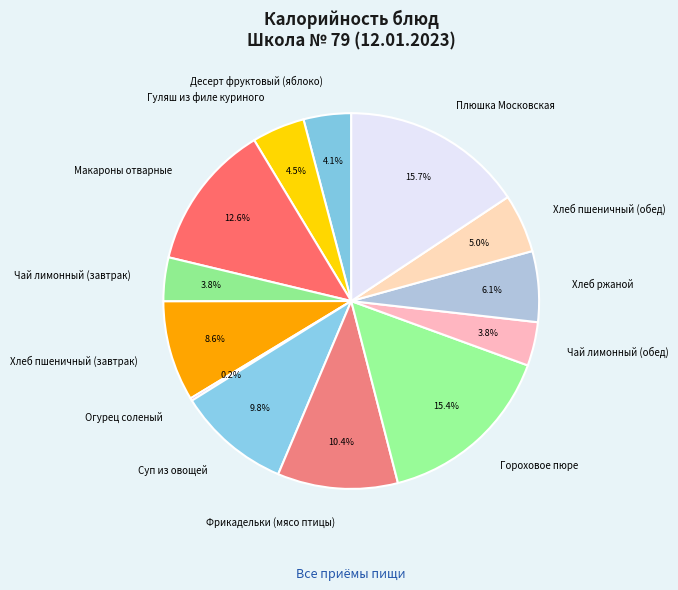

What is the ratio of the value at Чай лимонный (завтрак) to the value at Фрикадельки (мясо птицы)?

0.4